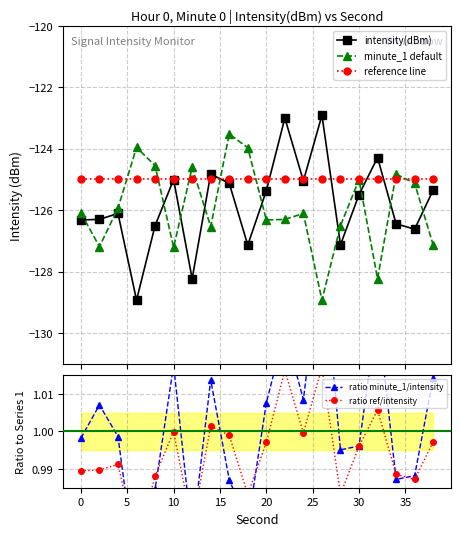

What is the lowest value of the reference line series?

-125.0